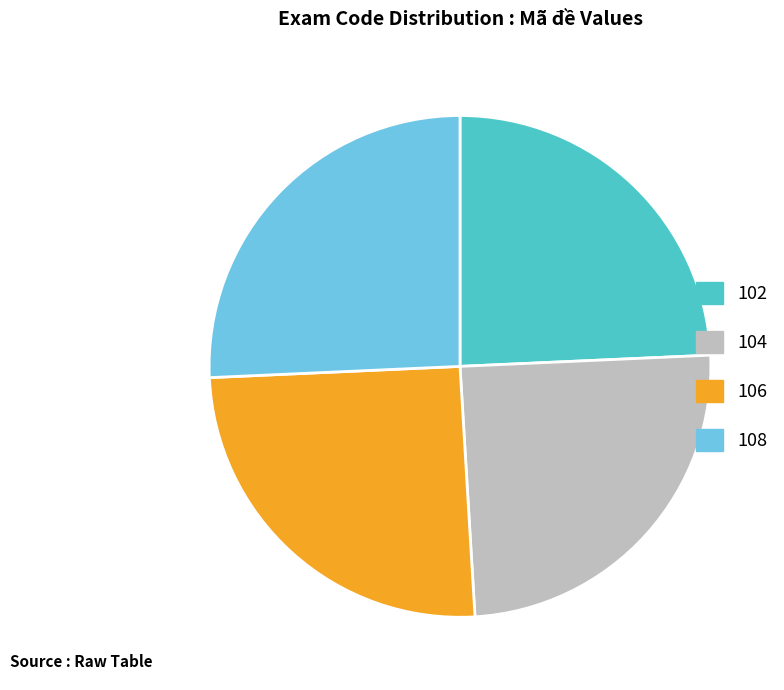

Is 102 the majority of the pie?

No